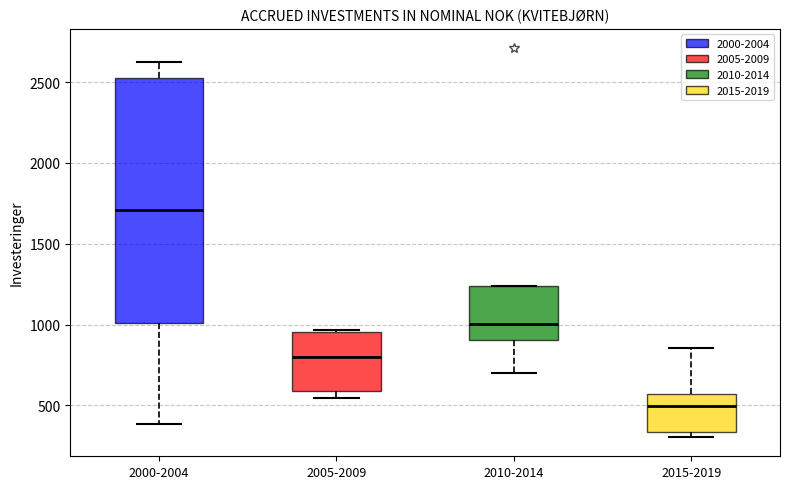

Which box has the lowest median line?

2015-2019